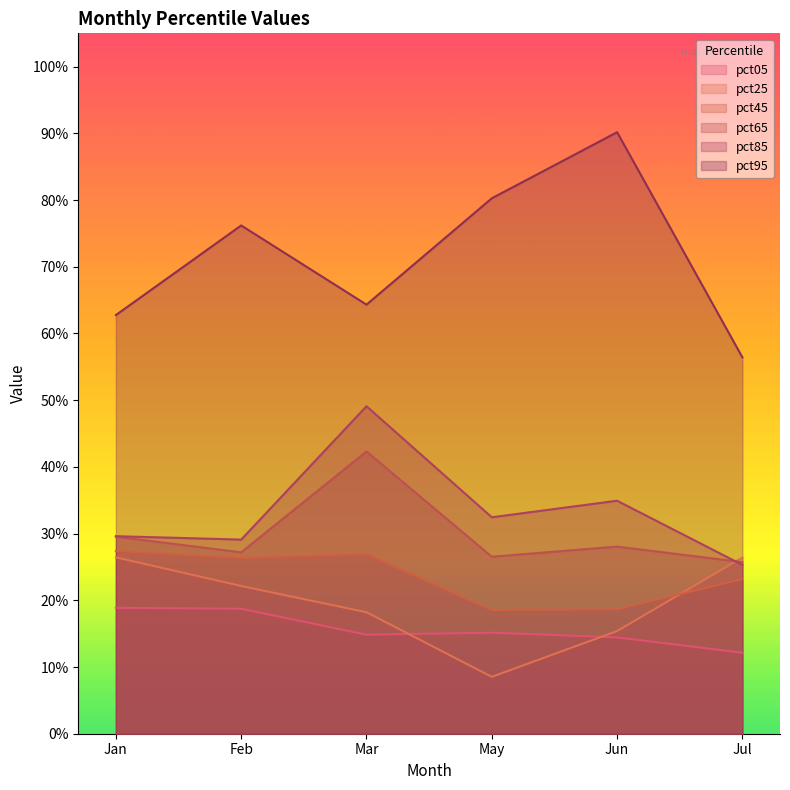

What is the sum of all pct45 values?

1.4